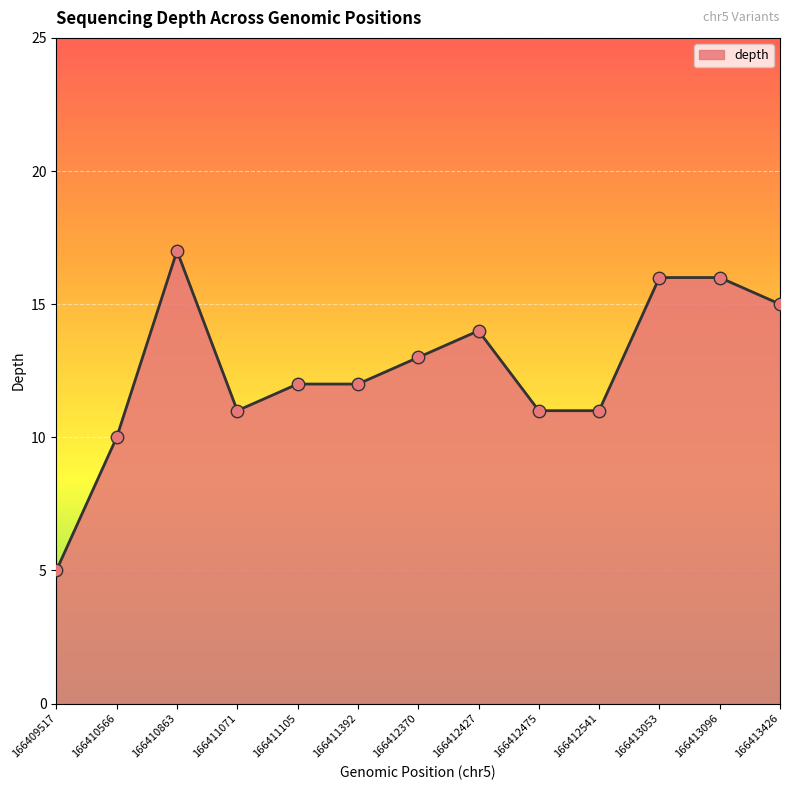

What is the change in value from 166410863 to 166411392?

-5